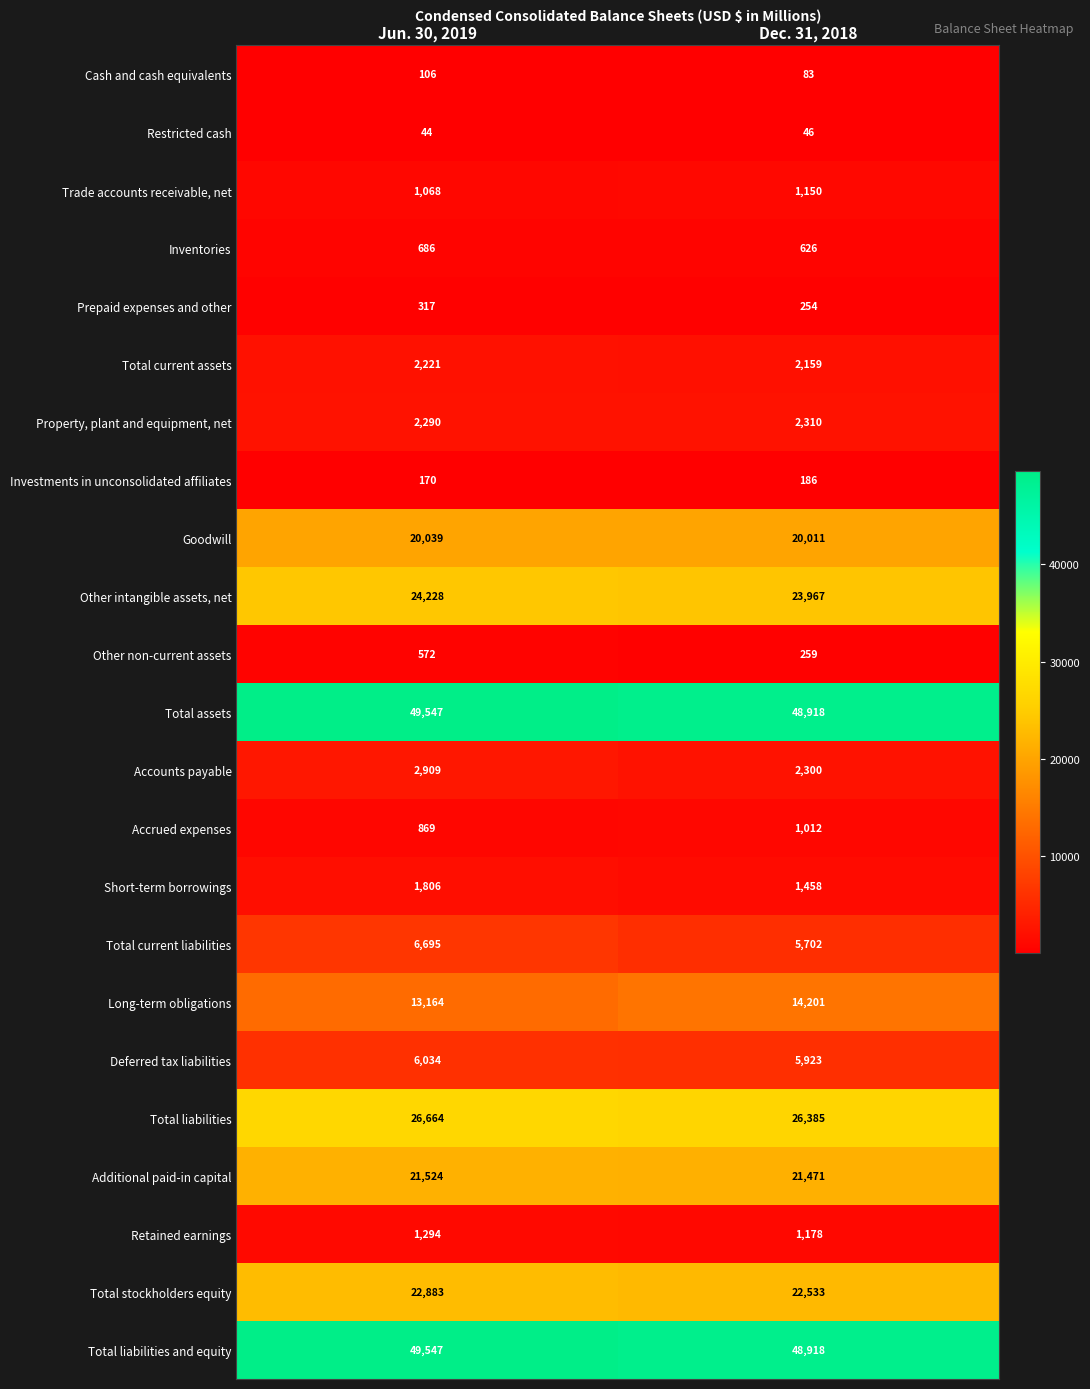

List the labels in order of Other non-current assets value, largest first.

Jun. 30, 2019, Dec. 31, 2018